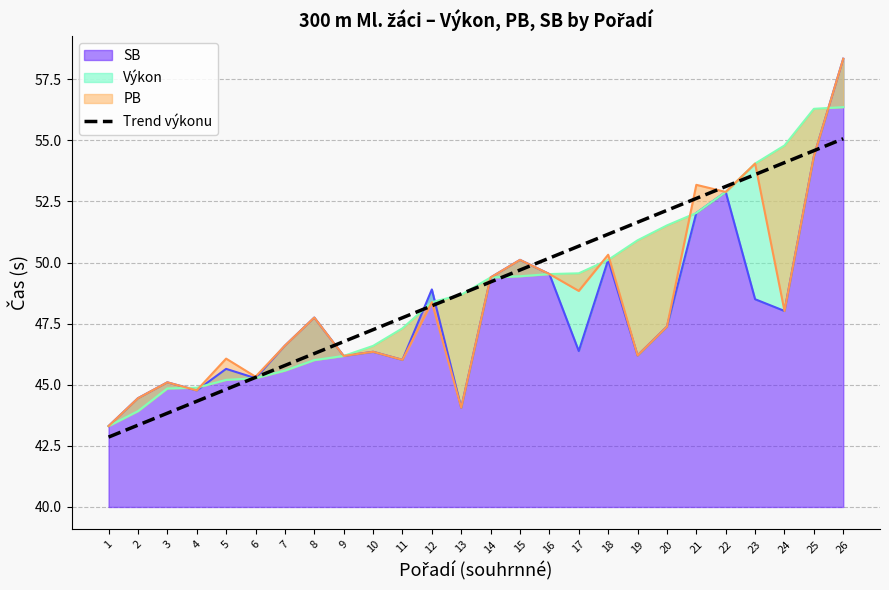

What is the average value?

49.0